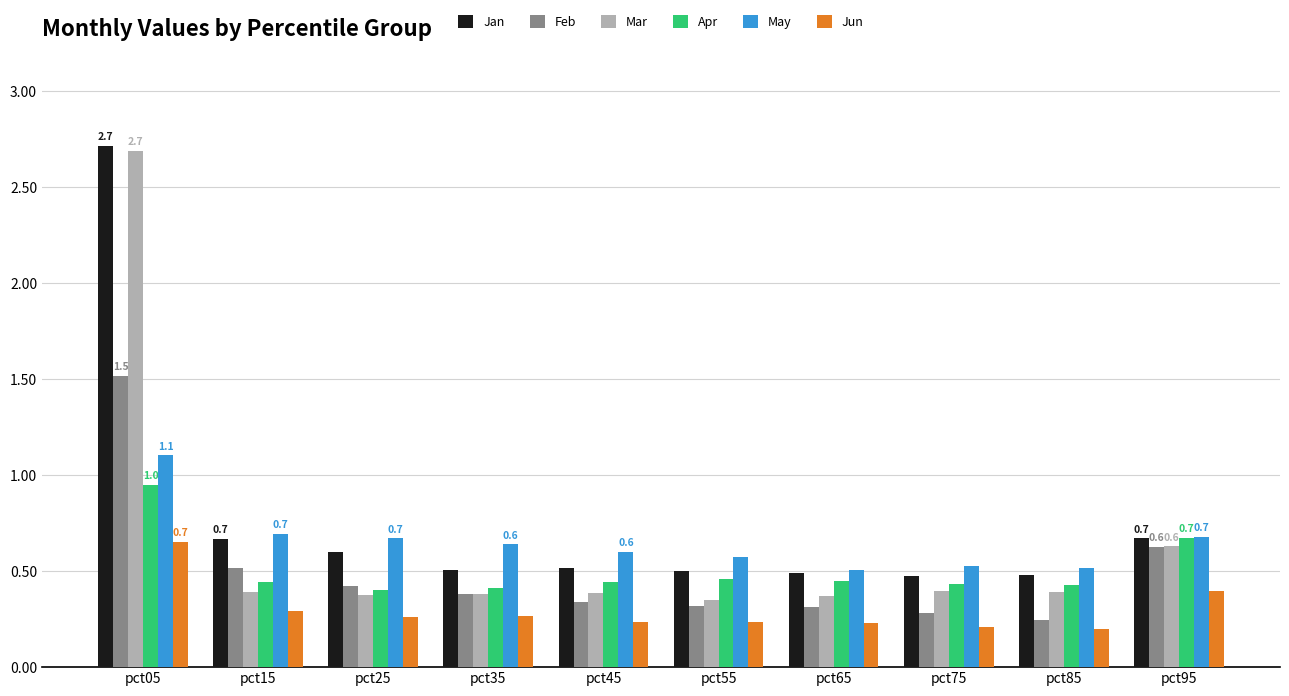

What is the sum of the Apr values at pct75 and pct85?

0.9